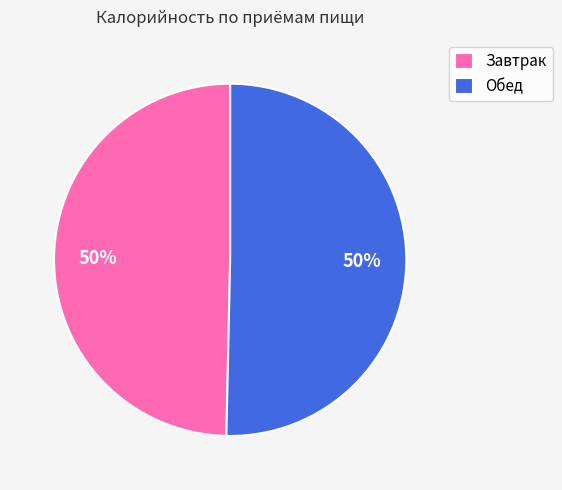

To the nearest percent, what is the average slice percentage?

50%